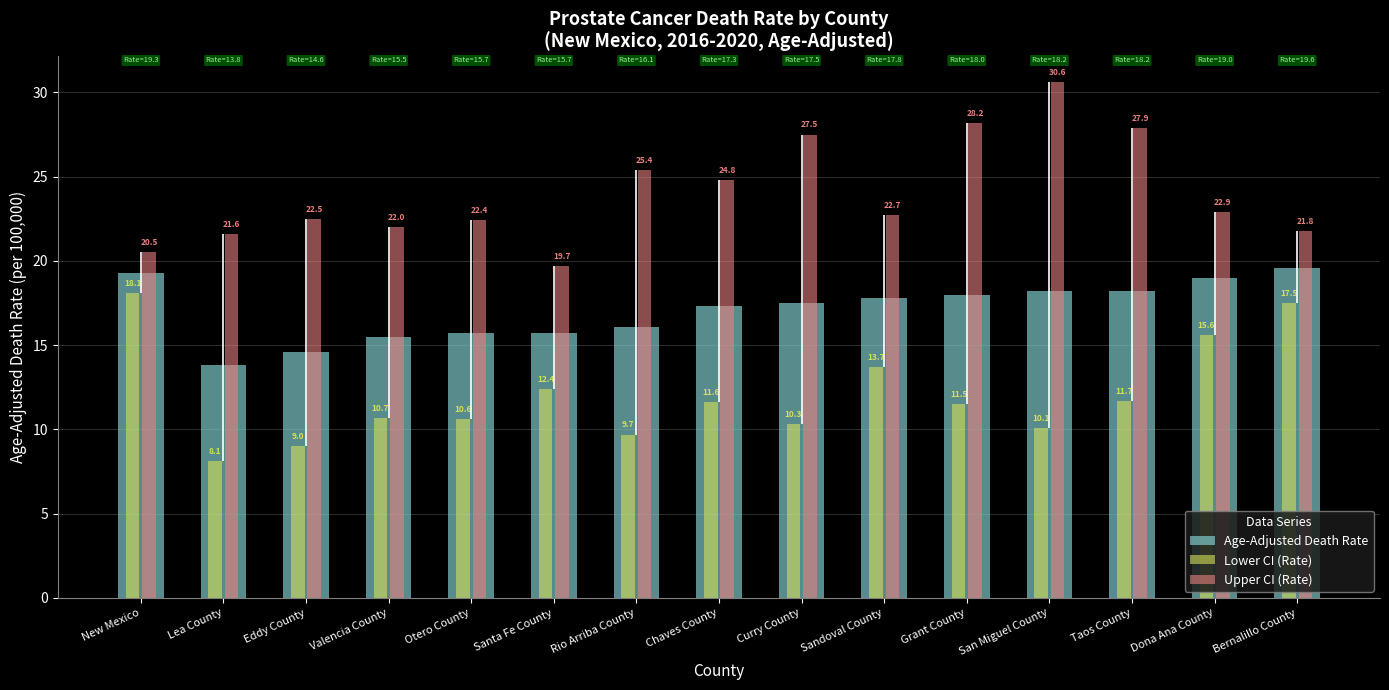

What is the label of the 8th bar from the right?

Chaves County